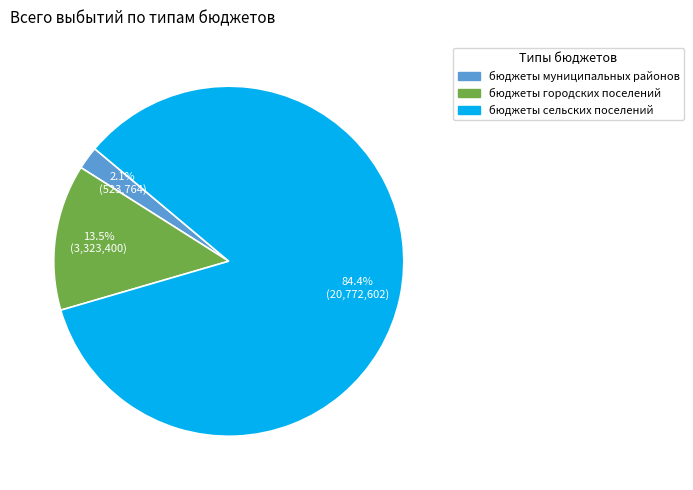

Rank the categories by value from highest to lowest.

бюджеты сельских поселений, бюджеты городских поселений, бюджеты муниципальных районов